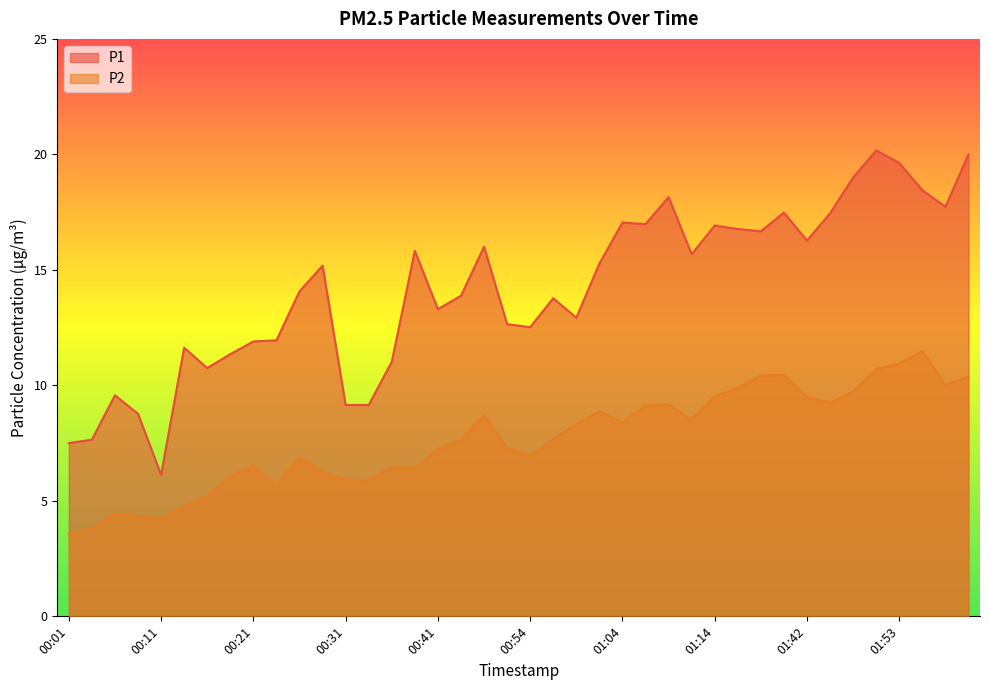

The P2 series shows 2.1 at 00:51. True or false?

False